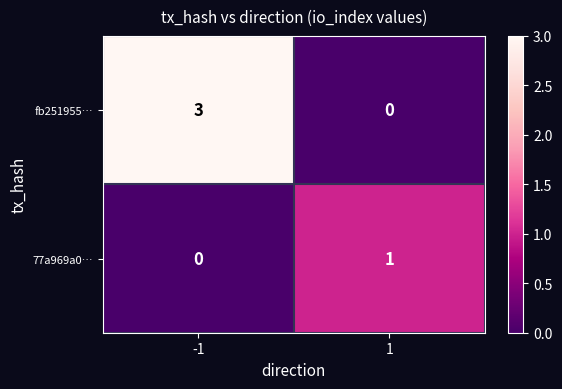

How many data points does each series have?

2